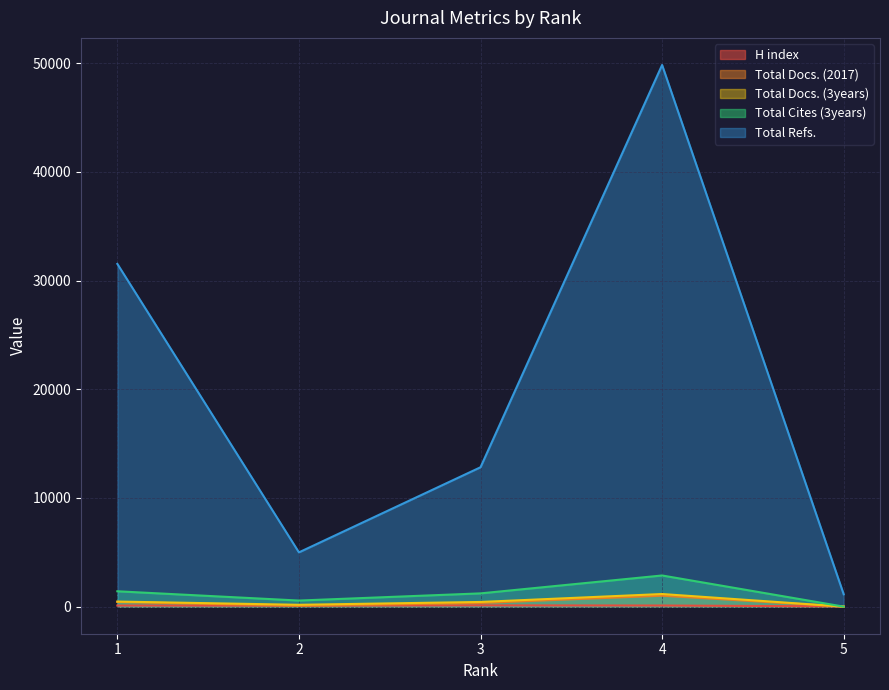

Where is H index nearest to the value 70?

2